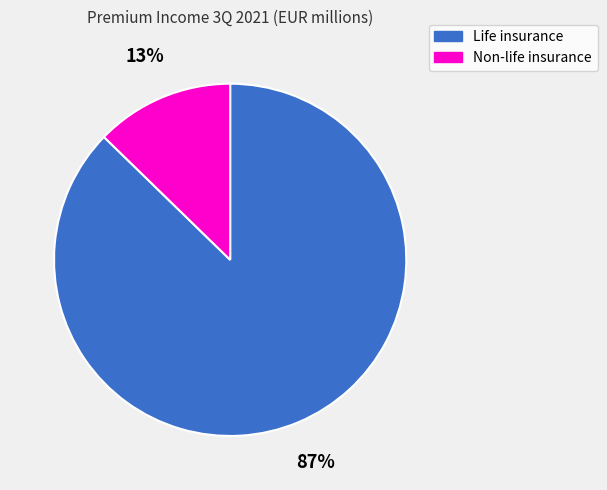

Rank the categories by value from lowest to highest.

Non-life insurance, Life insurance